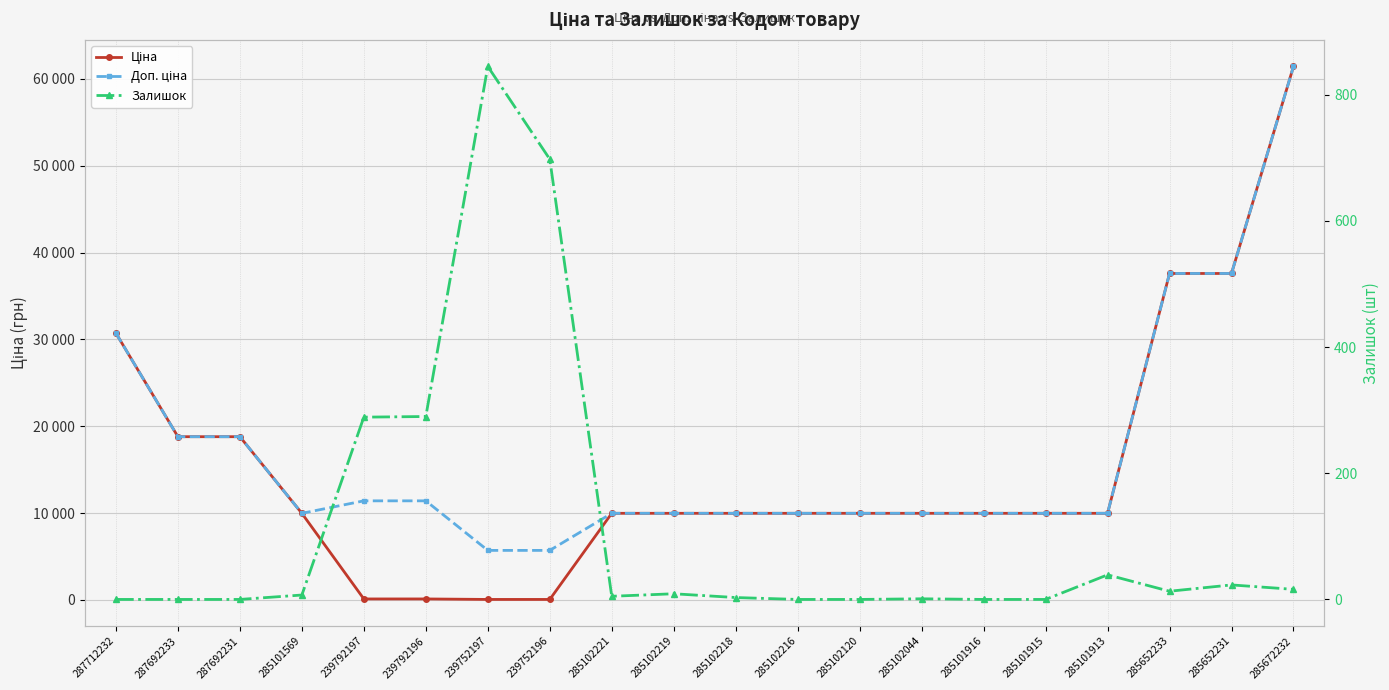

How many values in the Доп. ціна series are below 9974?

2